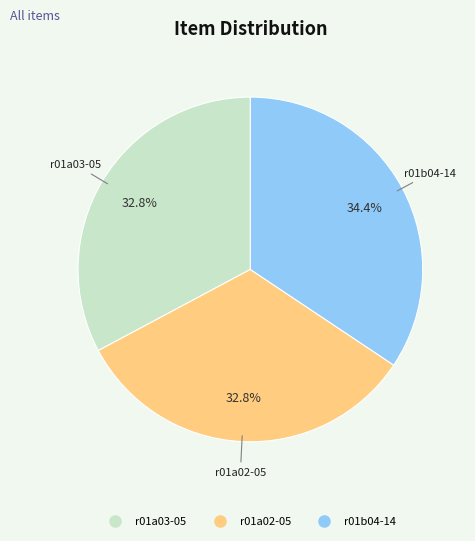

What is the total percentage of r01a02-05 and r01a03-05?

65.6%